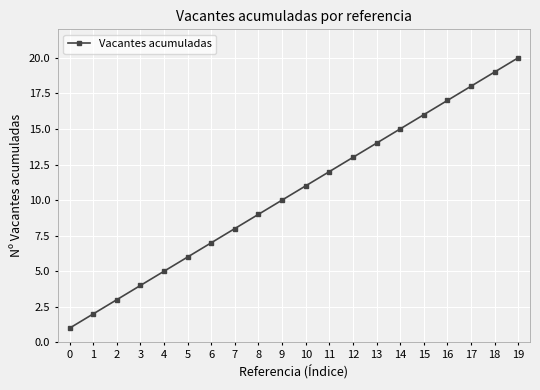

What is the sum of all values?

210